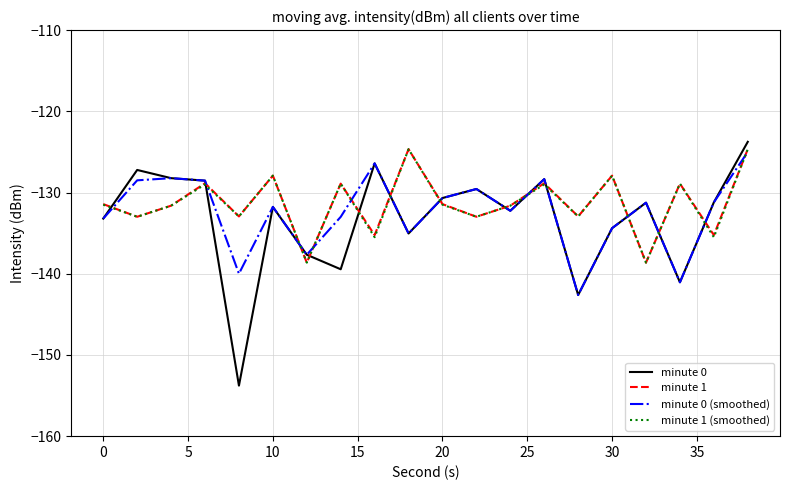

What is the highest value of the minute 0 (smoothed) series?

-125.0